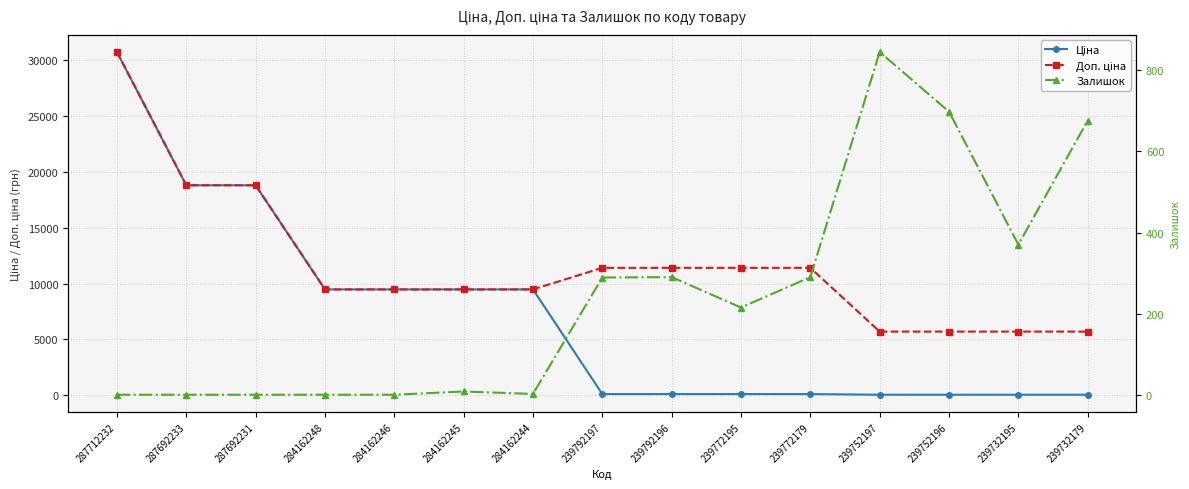

At which category is the sum across all series the highest?

287712232